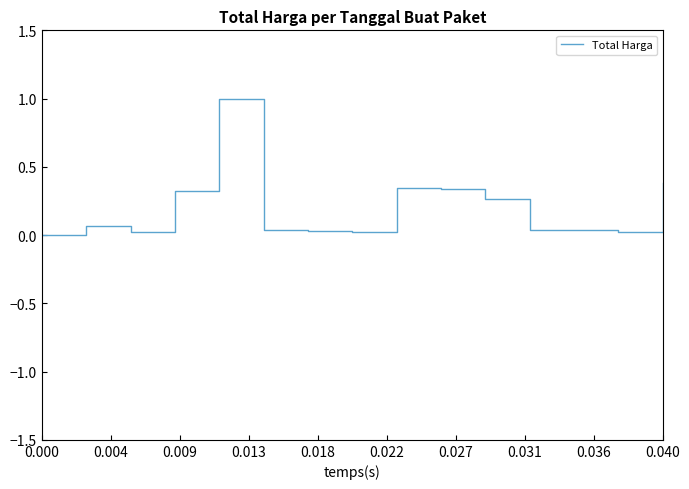

What is the value of the 22nd point from the left?

0.3